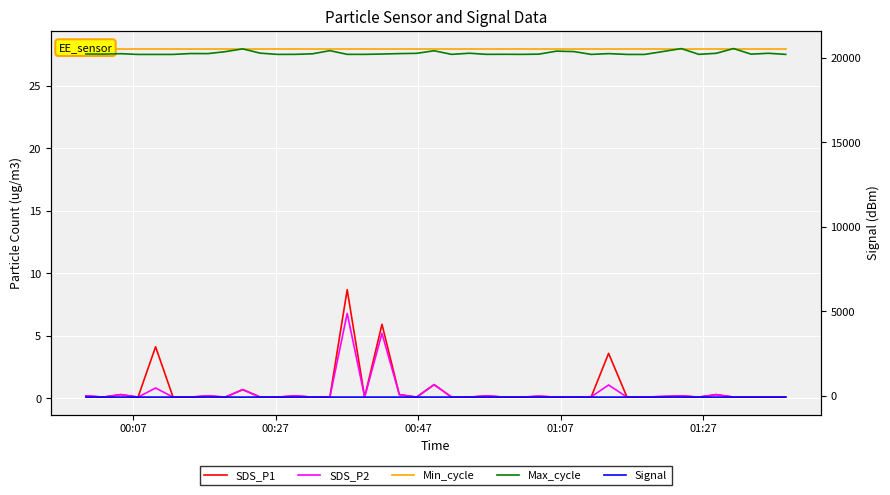

Is the value of SDS_P2 at 9 greater than the value of Signal at 35?

Yes